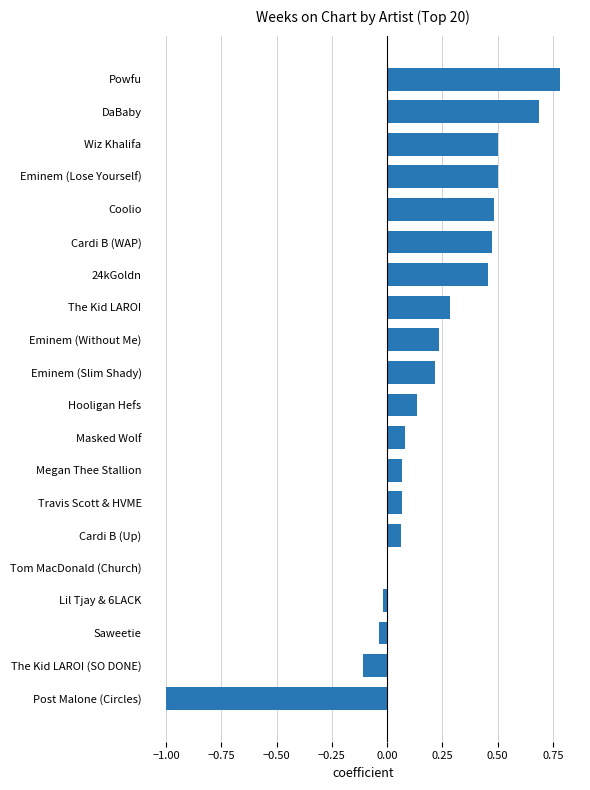

What is the change in value from Eminem (Slim Shady) to Wiz Khalifa?

+0.3